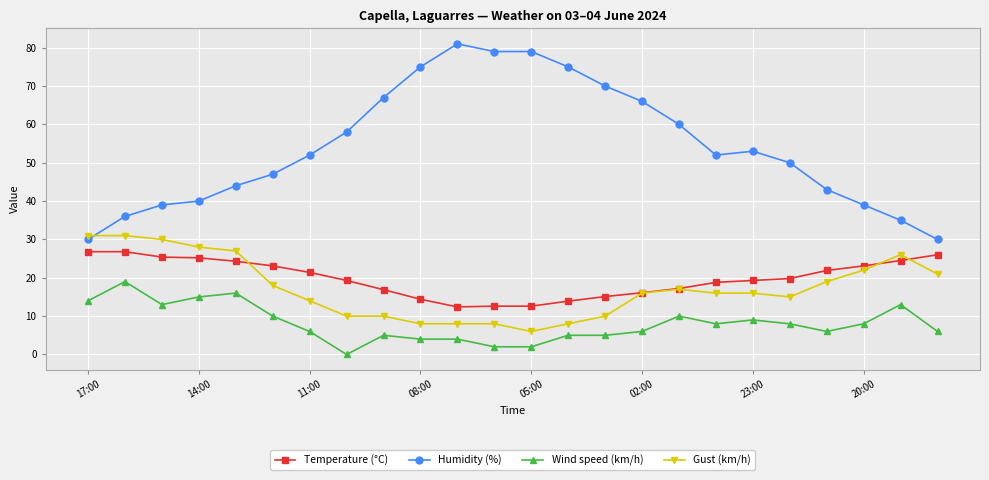

Rank the series by their maximum value, from lowest to highest.

Wind speed (km/h), Temperature (°C), Gust (km/h), Humidity (%)